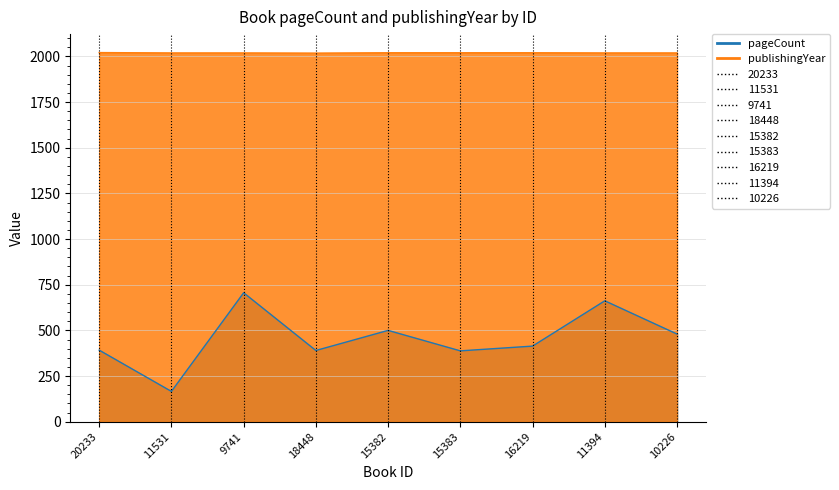

Reading left to right, extract all data points from this chart.

pageCount: 20233=392	11531=166	9741=706	18448=390	15382=500	15383=388	16219=414	11394=662	10226=480
publishingYear: 20233=2021	11531=2019	9741=2019	18448=2018	15382=2020	15383=2020	16219=2020	11394=2019	10226=2019